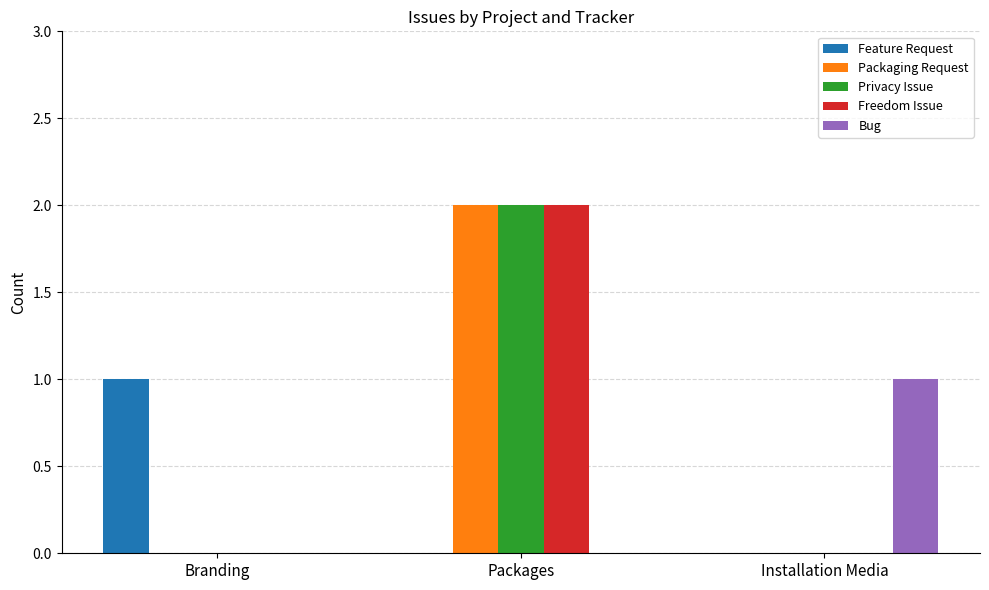

Does the chart contain stacked bars?

No